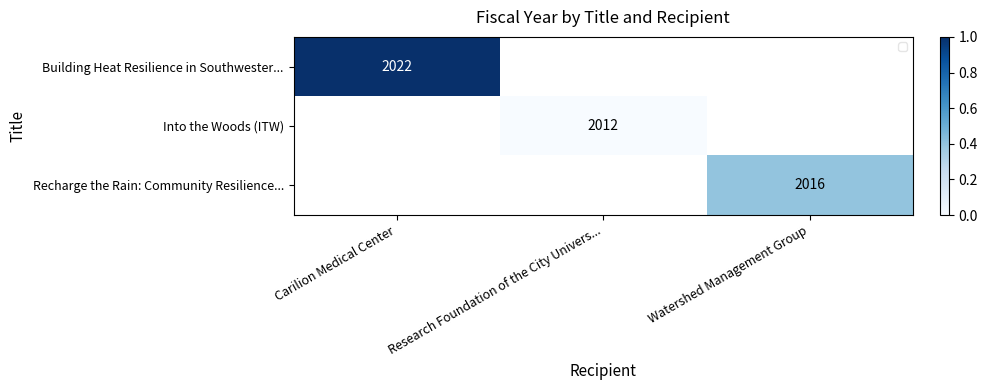

At Carilion Medical Center, list the series in order from largest to smallest.

Building Heat Resilience in Southwester..., Into the Woods (ITW), Recharge the Rain: Community Resilience...